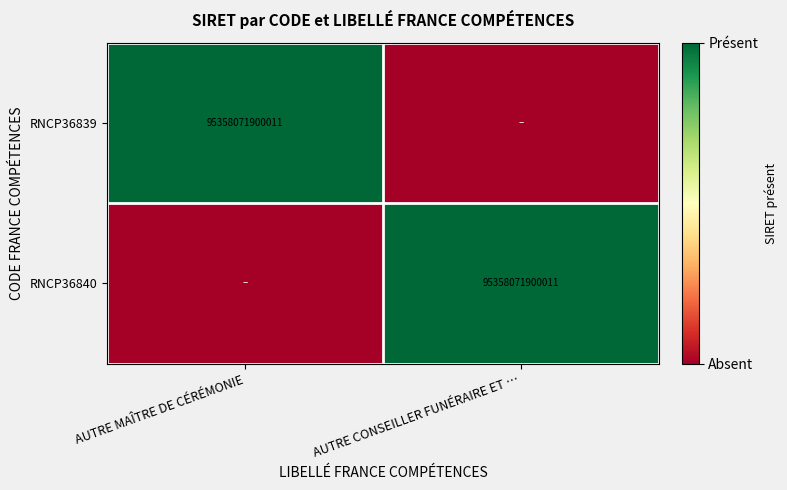

The value of RNCP36840 at AUTRE CONSEILLER FUNÉRAIRE ET … is 95358071900011. True or false?

True